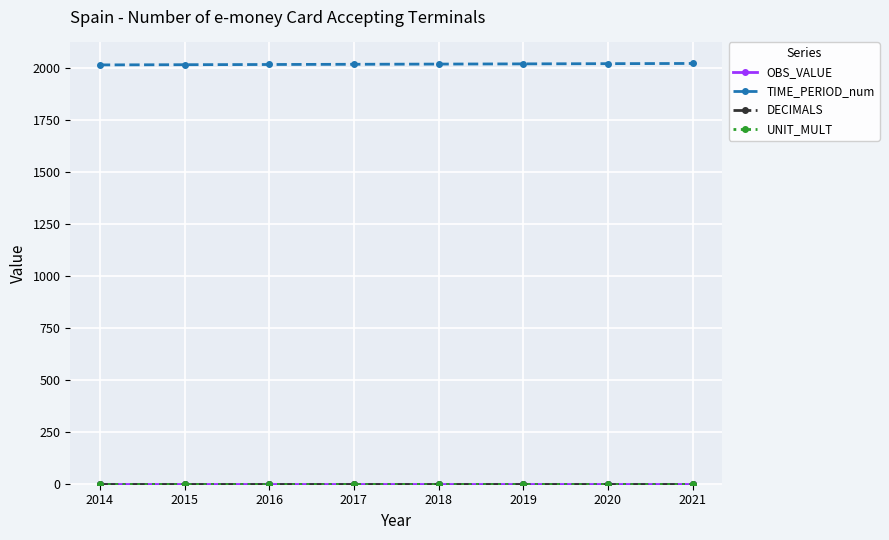

Which series changed the most between 2015 and 2017?

TIME_PERIOD_num